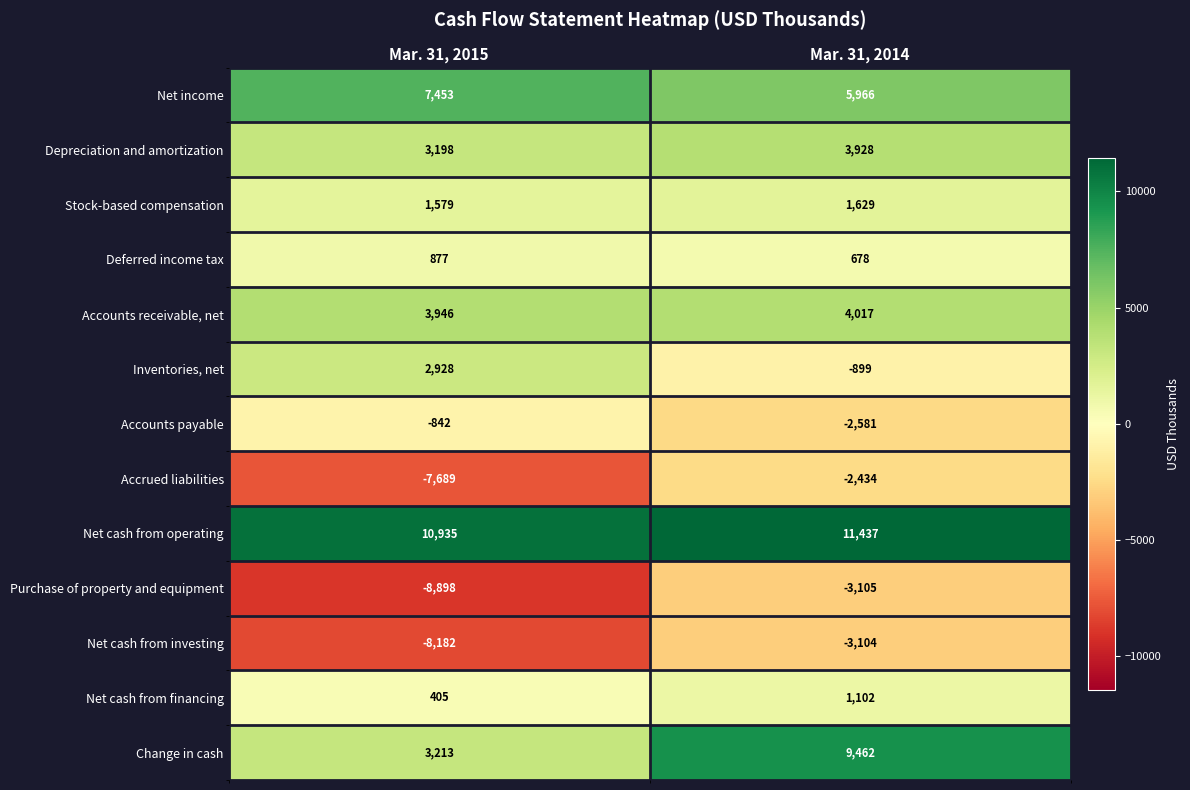

How many distinct data groups are displayed?

13